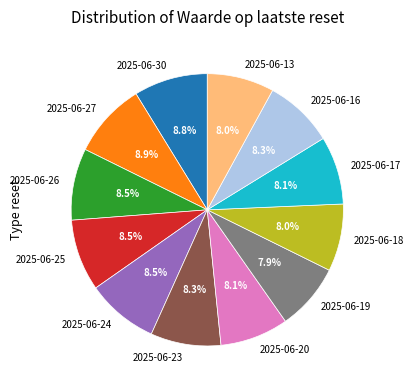

The 2025-06-13 slice represents 1% of the pie. True or false?

False